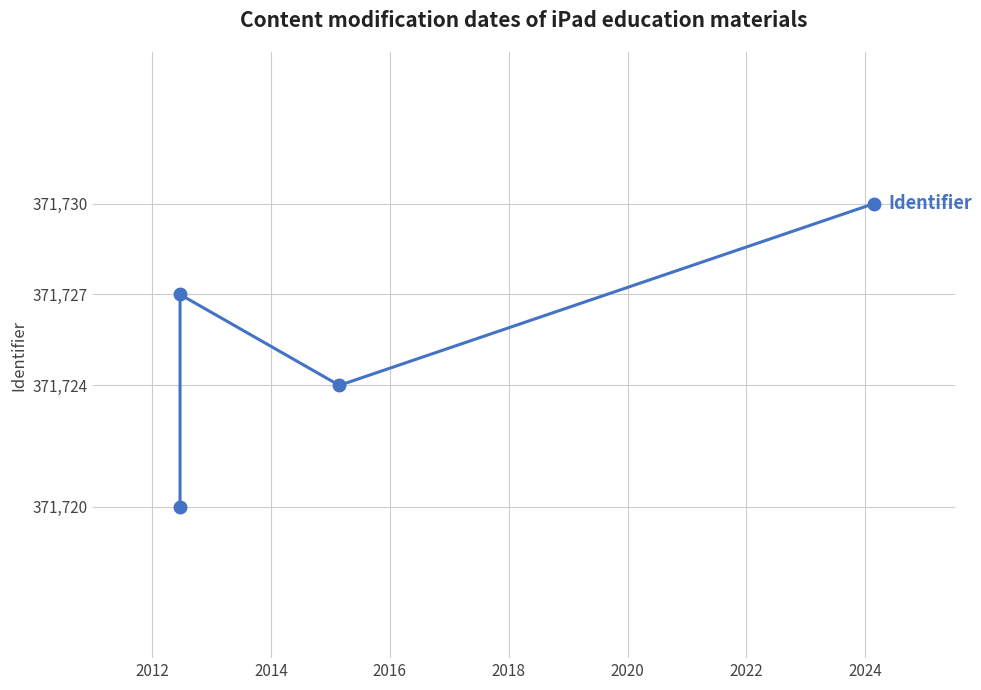

What is the difference between the values at 2012 and 2014?

3